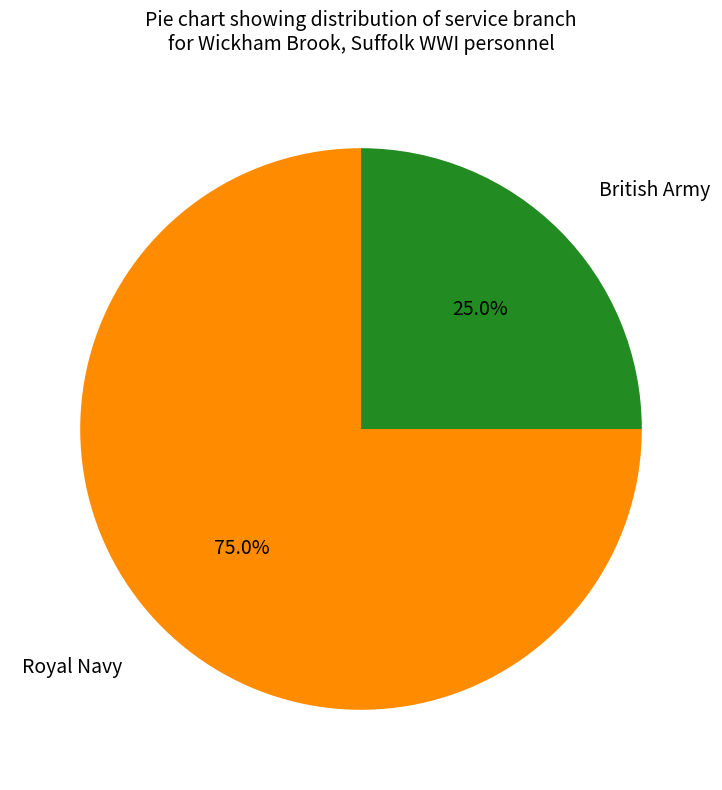

Does any single category account for the majority?

Yes